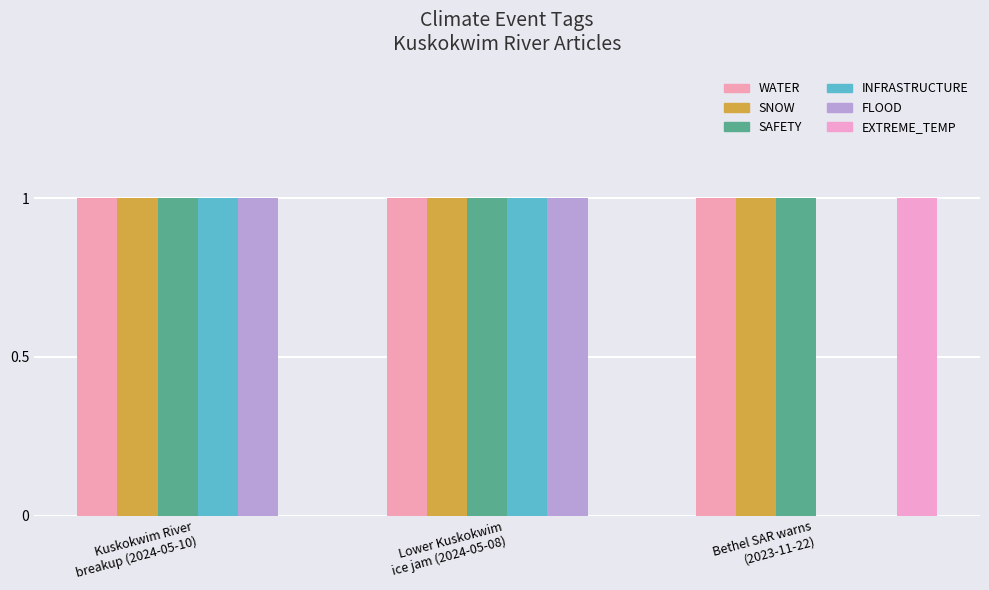

Rank the series at Kuskokwim River
breakup (2024-05-10) from highest to lowest value.

WATER, SNOW, SAFETY, INFRASTRUCTURE, FLOOD, EXTREME_TEMP